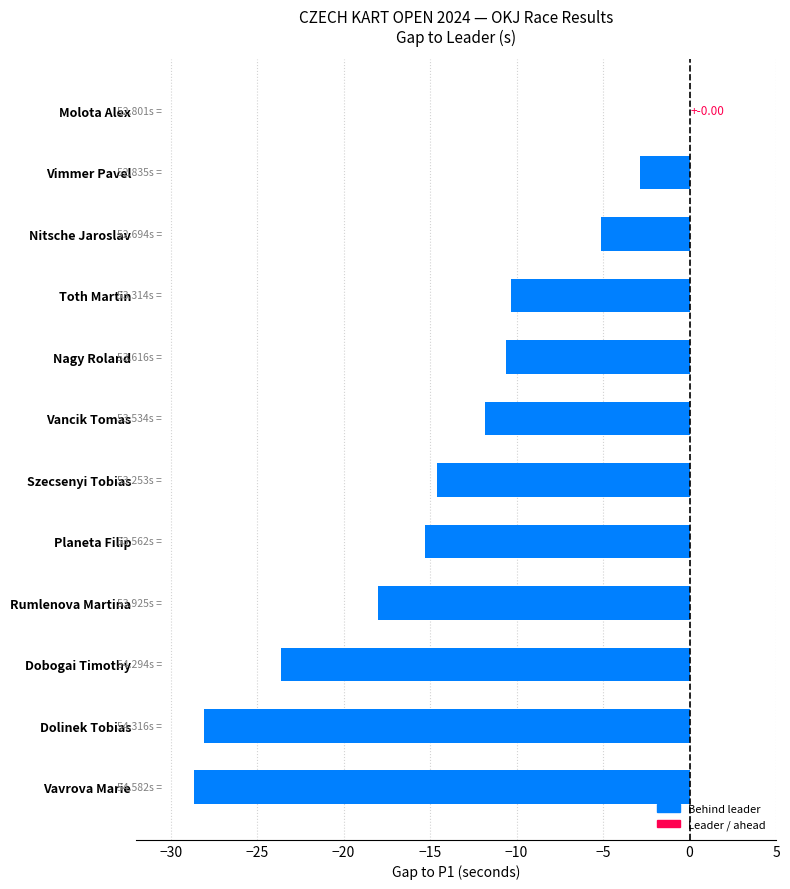

What is the sum of the values at Nitsche Jaroslav and Vancik Tomas?

-17.0